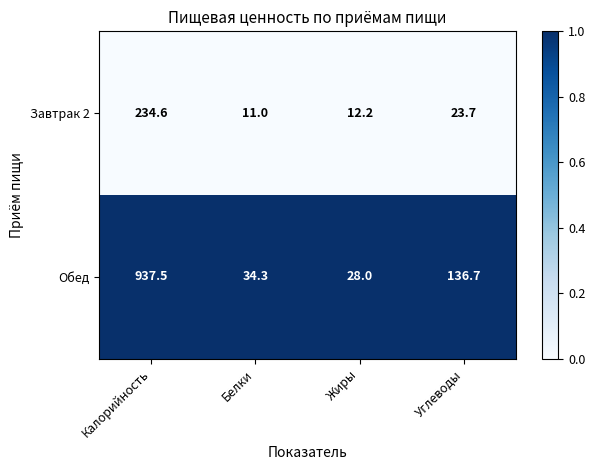

What is the average value of the Завтрак 2 series?

70.4